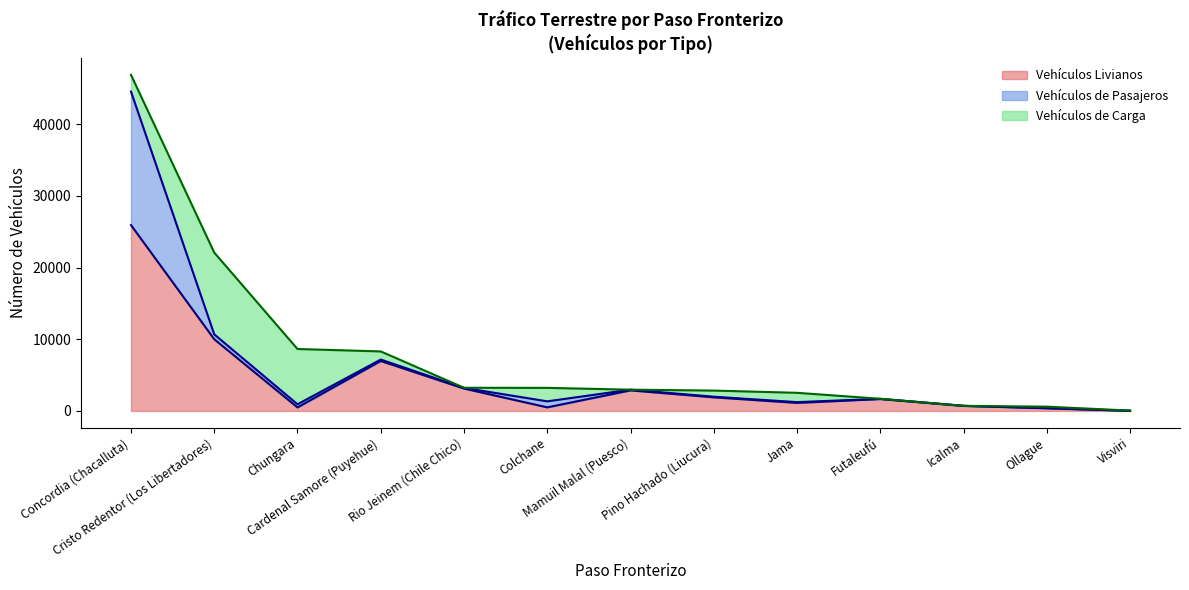

What are all the series names shown in the legend?

Vehículos Livianos, Vehículos de Pasajeros, Vehículos de Carga